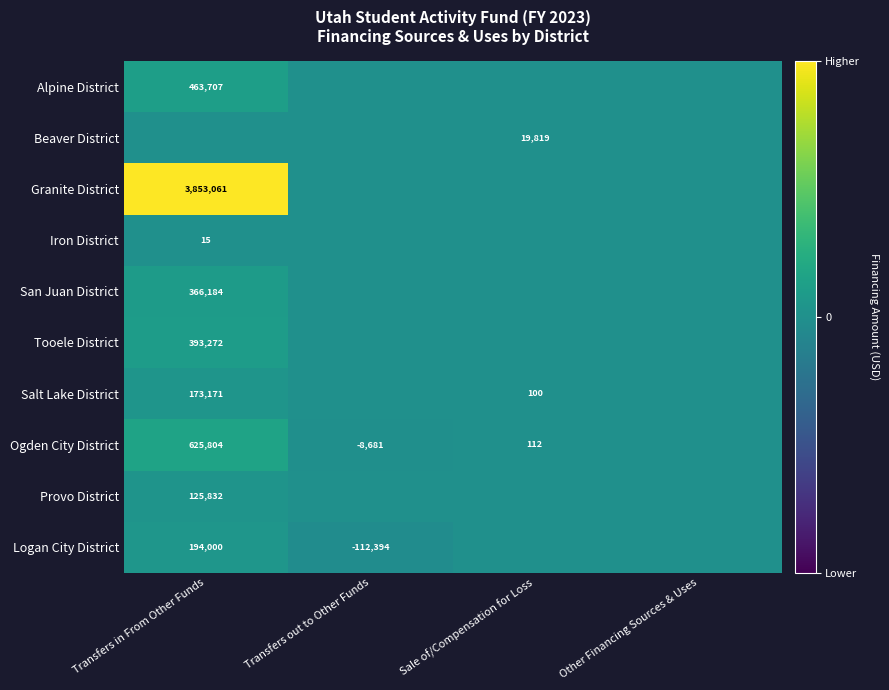

True or false: Granite District has a value of 3853061 at Transfers in From Other Funds.

True